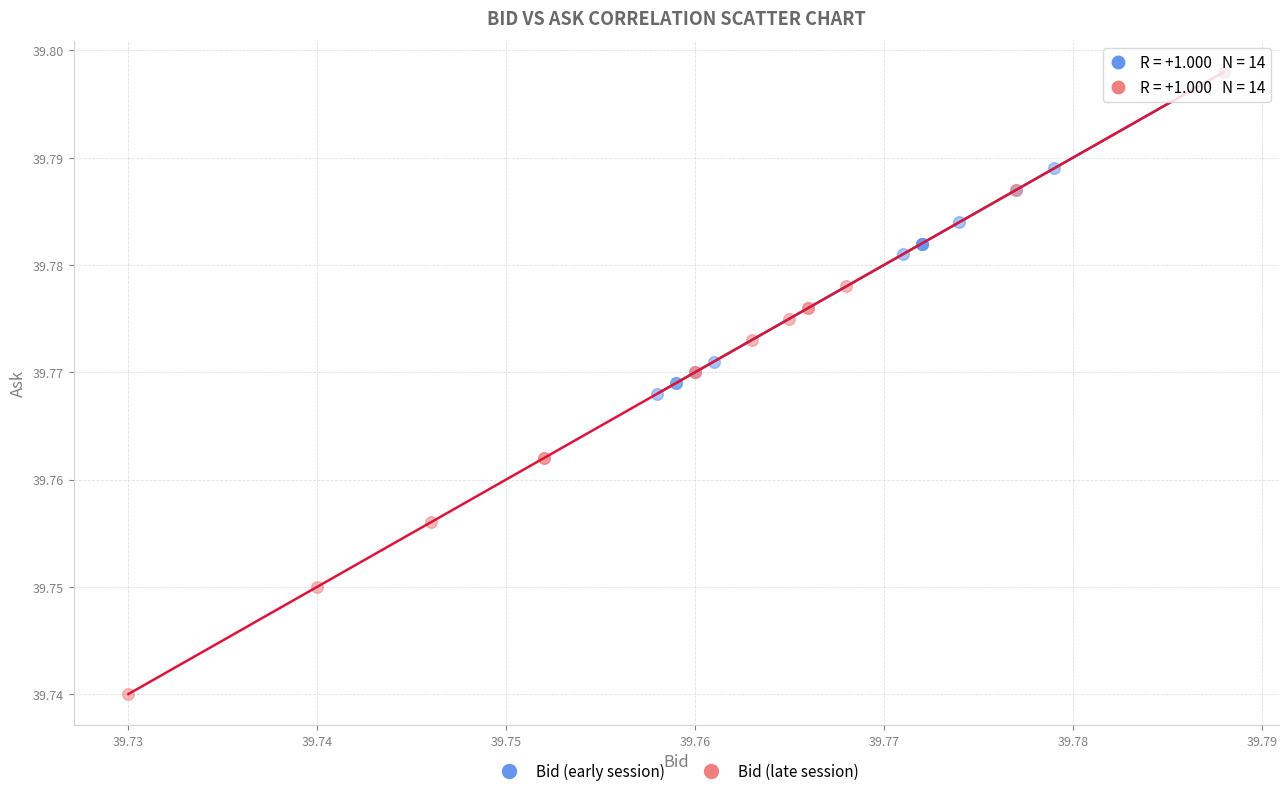

Which series has the largest Y range (max minus min)?

Bid (late session)